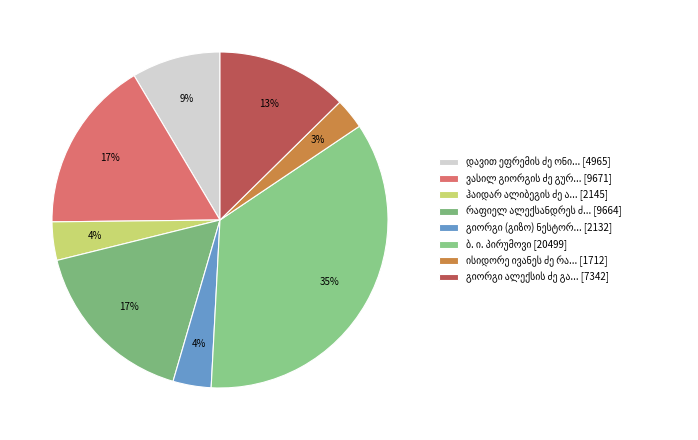

Count the number of slices in the pie.

8